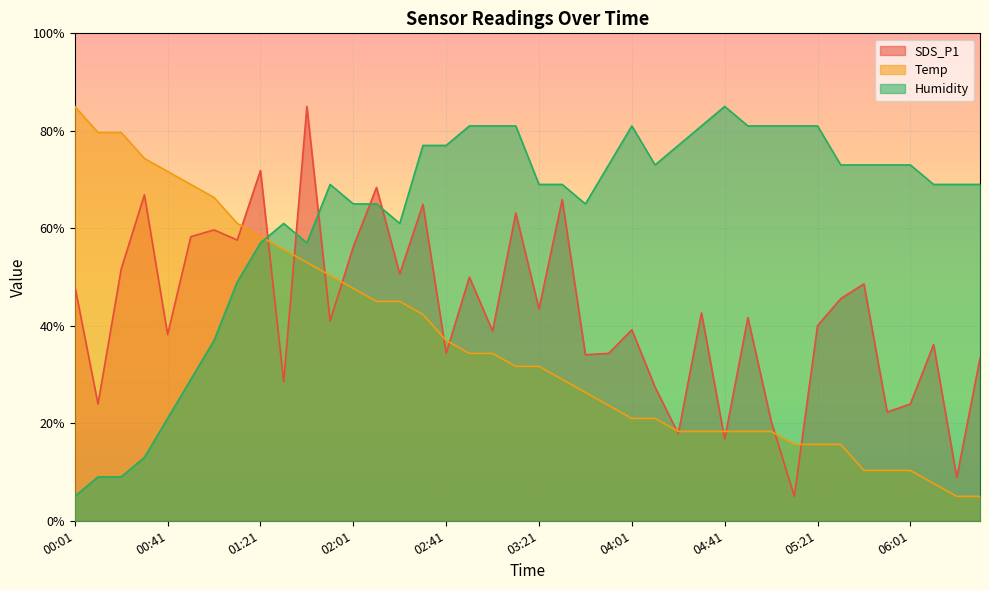

What is the difference between the maximum and minimum values in the SDS_P1 series?

80.0